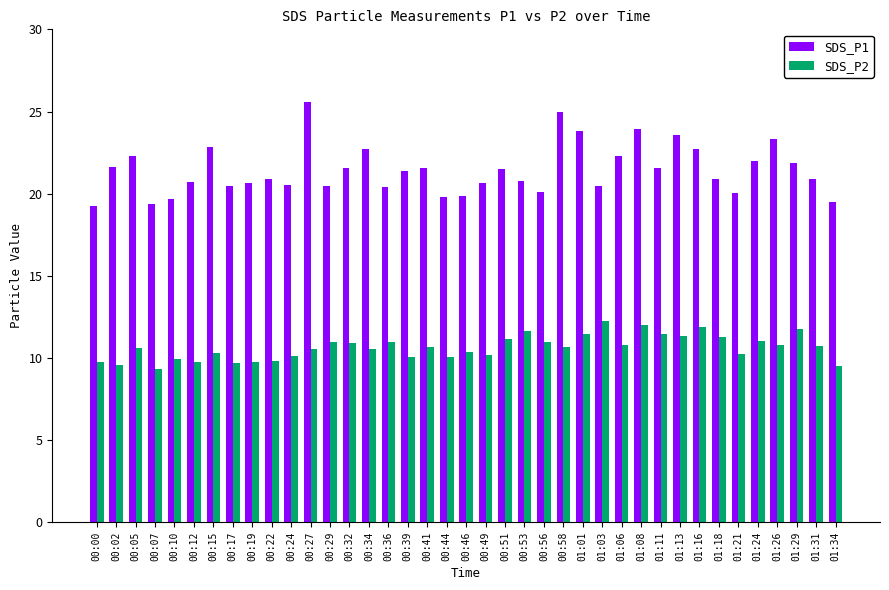

List the series in order of their peak value, highest first.

SDS_P1, SDS_P2